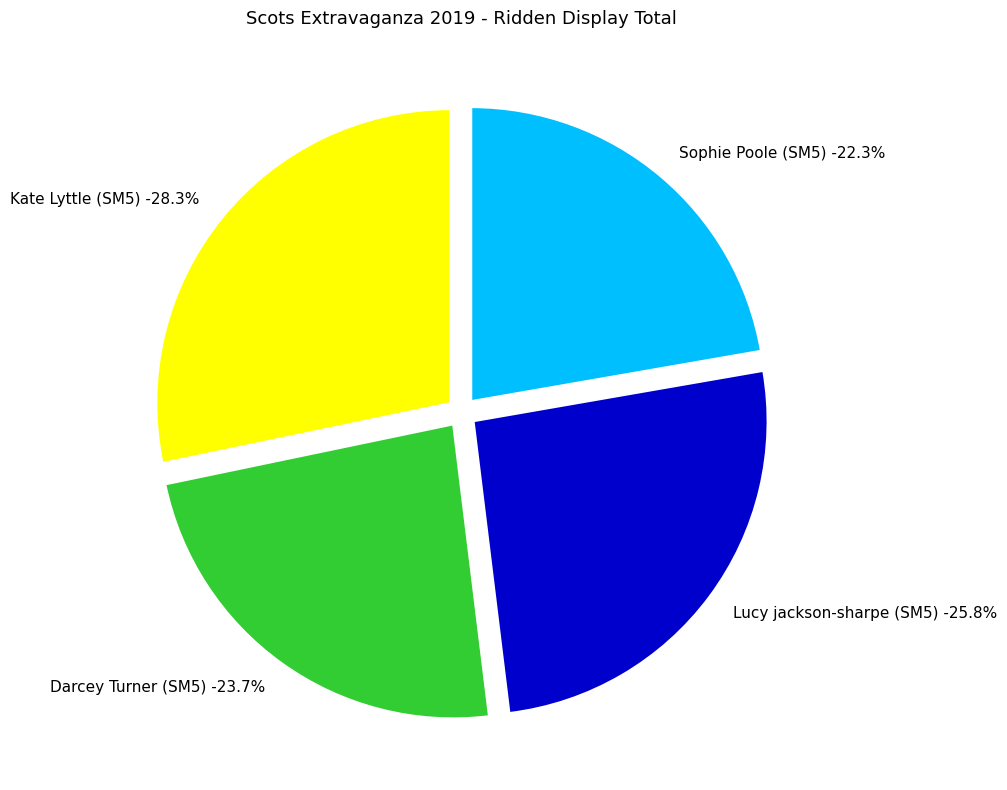

To the nearest percent, what is the combined percentage of Sophie Poole (SM5) and Kate Lyttle (SM5)?

51%